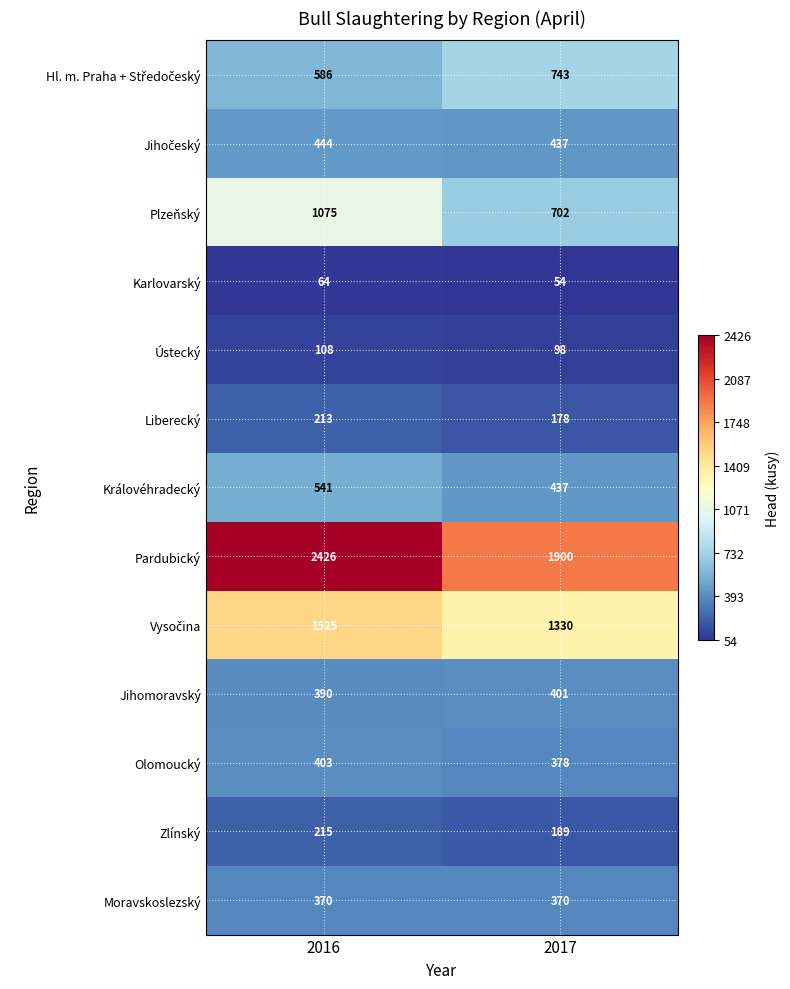

What is the minimum value shown in the chart?

54